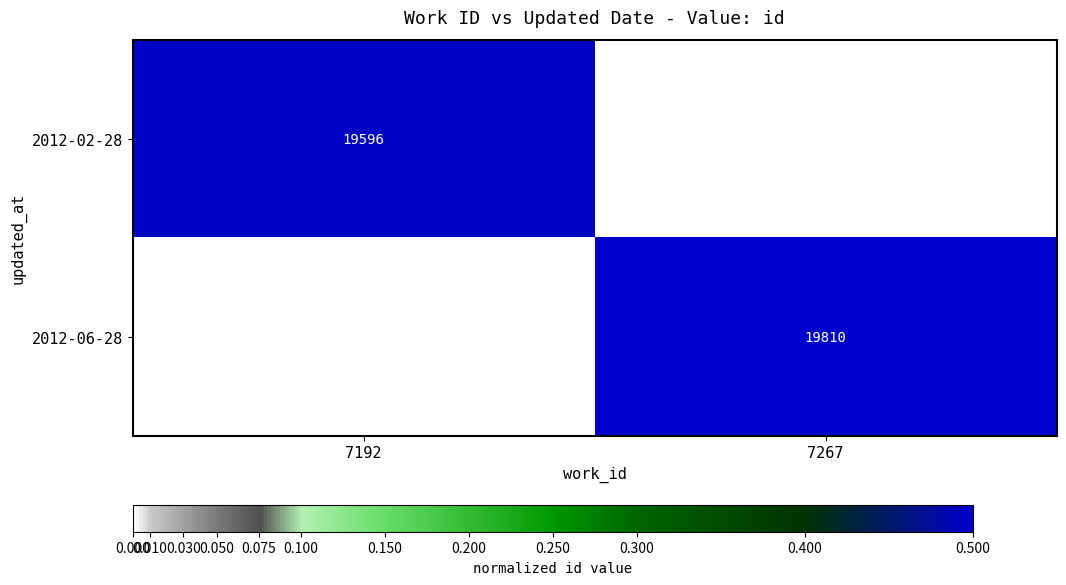

The value of 2012-06-28 at 7267 is 9459. True or false?

False